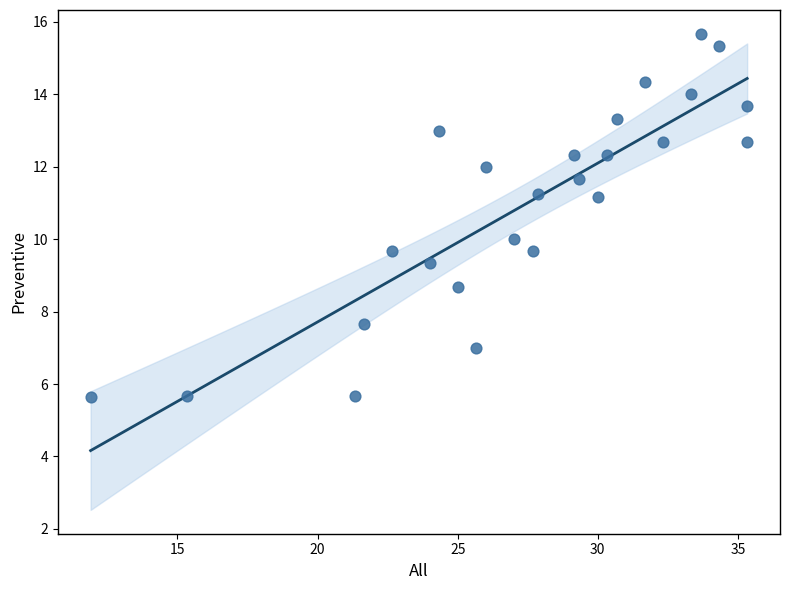

What is the range of Y values (max minus min)?

10.0